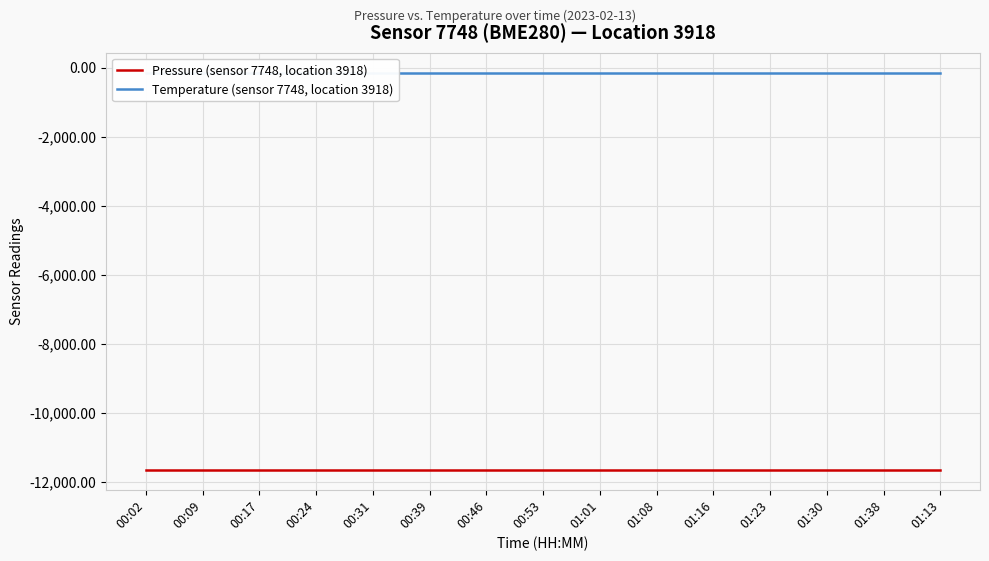

Count the number of data series in this chart.

2